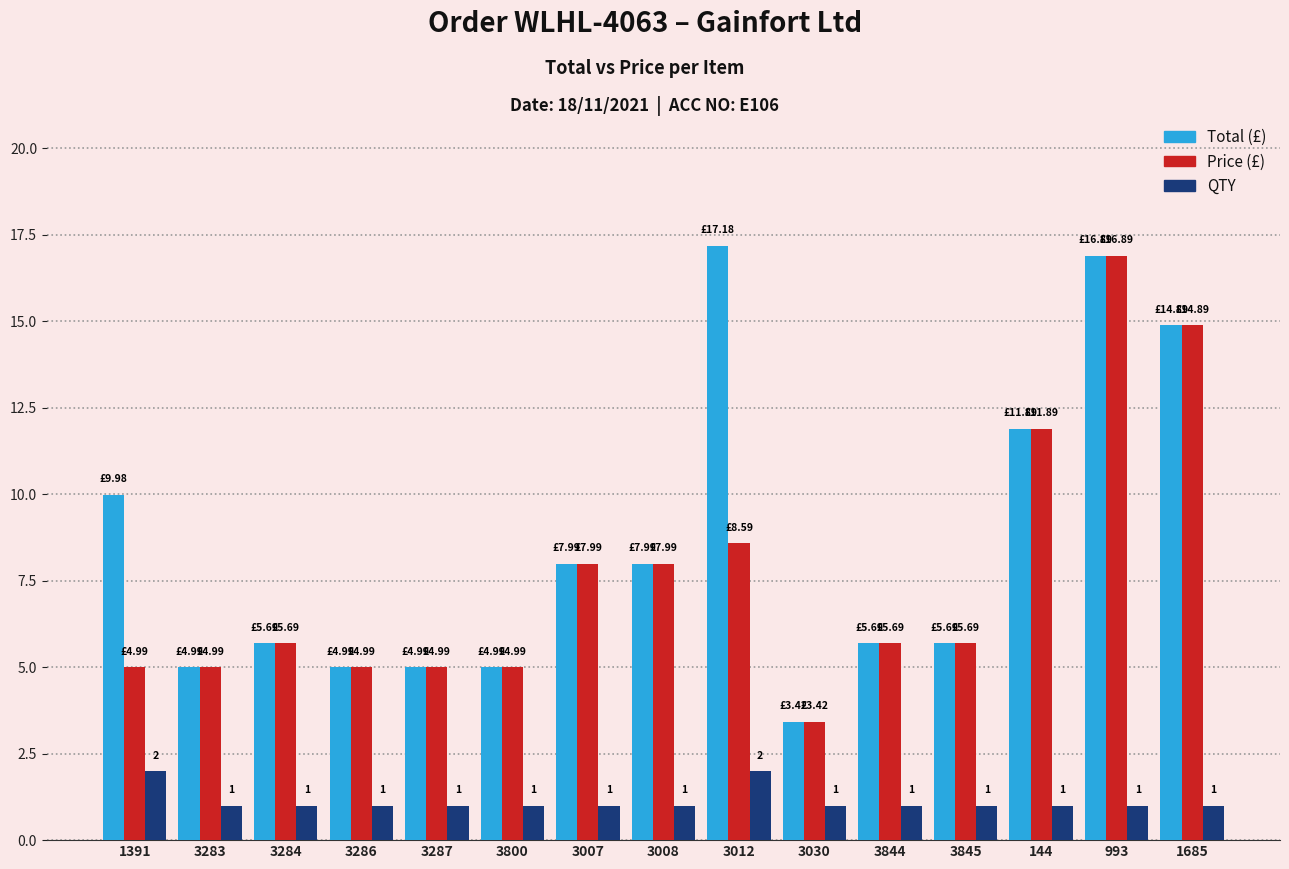

At which category is the sum across all series the highest?

993